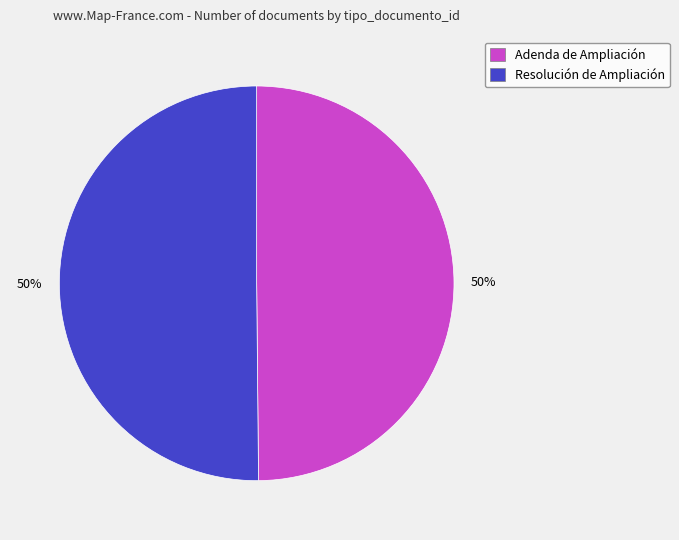

To the nearest percent, what portion does Adenda de Ampliación represent?

50%